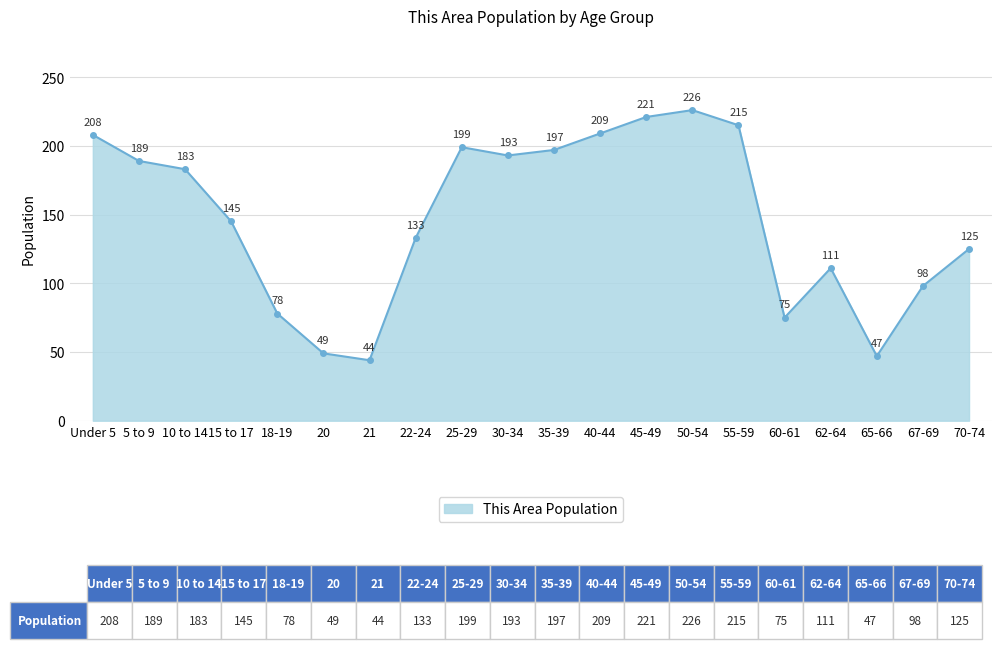

Which has a higher value, 45-49 or 55-59?

45-49